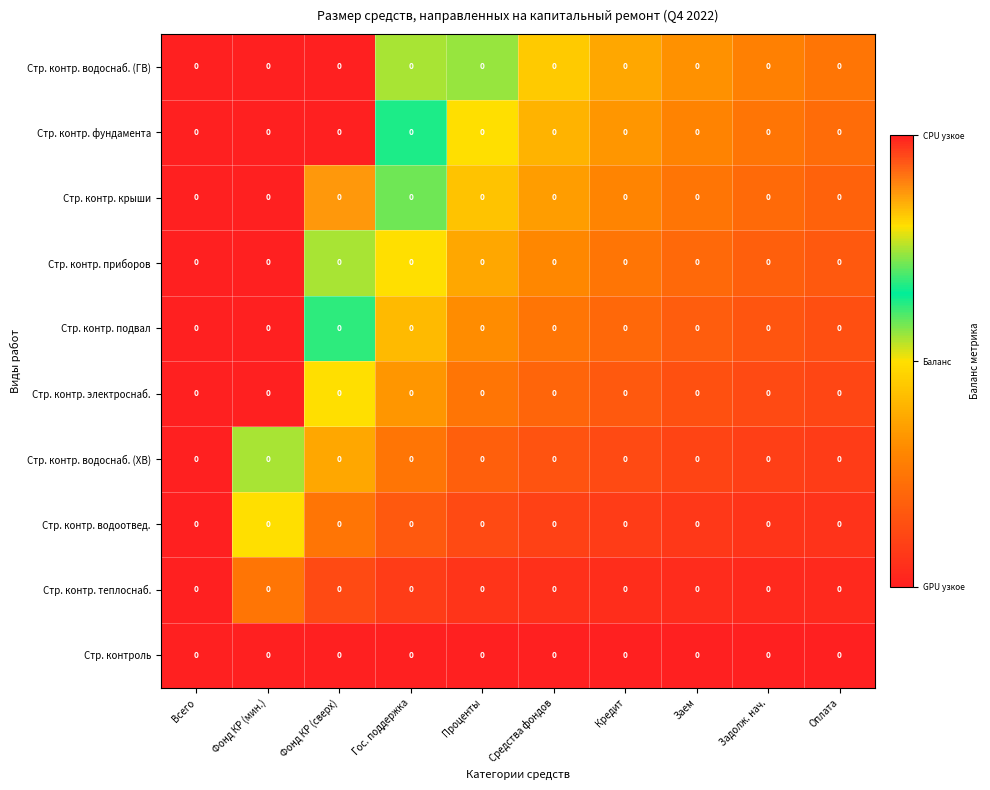

How many categories are shown in the chart?

10